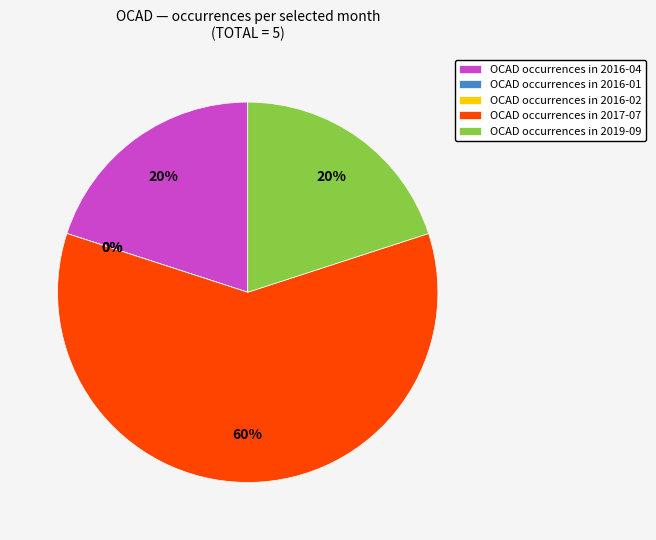

Combined, what portion of the pie is 2016-02 and 2019-09?

20.0%